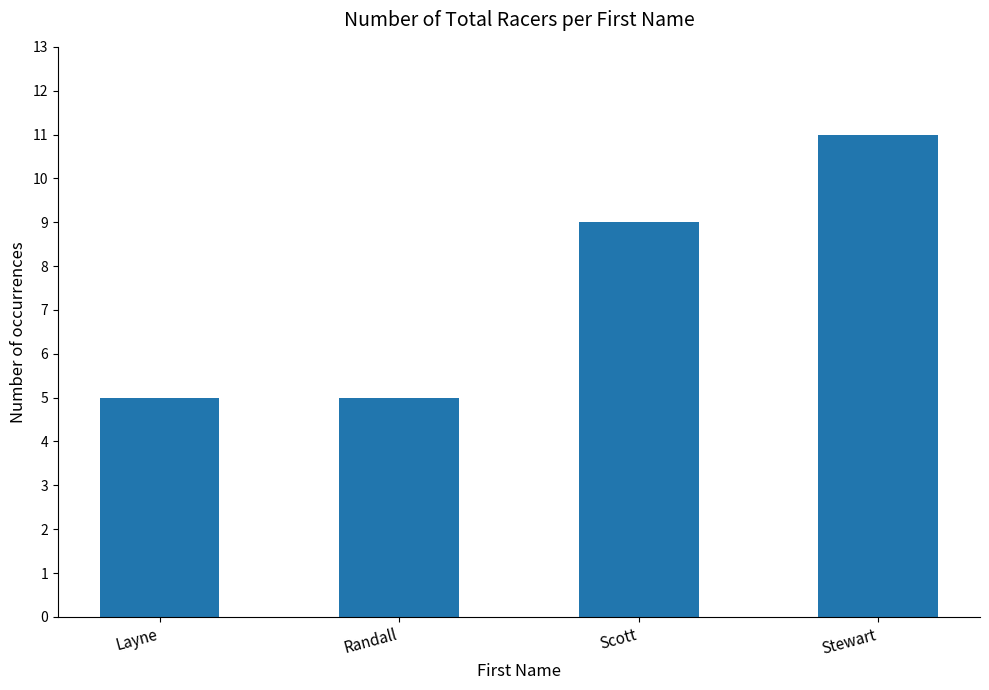

What position from the left is Randall?

2